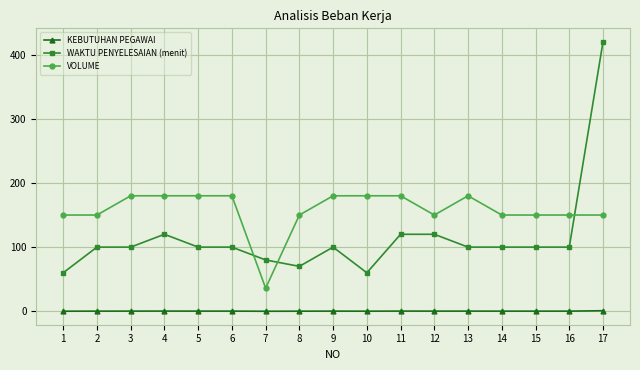

What is the average value of the WAKTU PENYELESAIAN (menit) series?

114.7